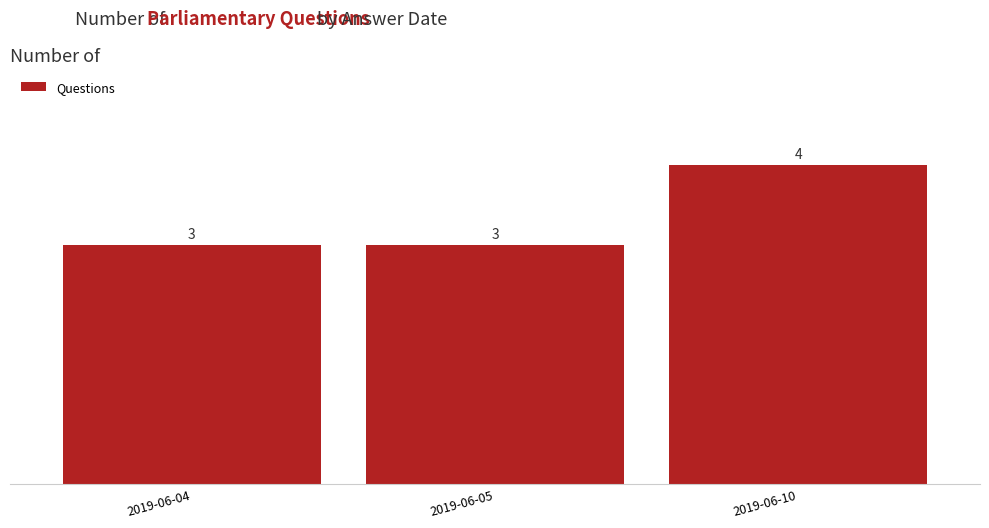

What is the average value?

3